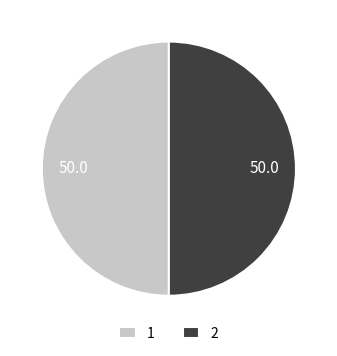

How many segments does this pie chart have?

2